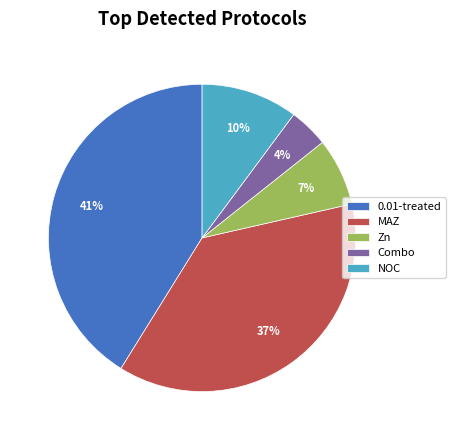

Rank the categories by value from highest to lowest.

0.01-treated, MAZ, NOC, Zn, Combo